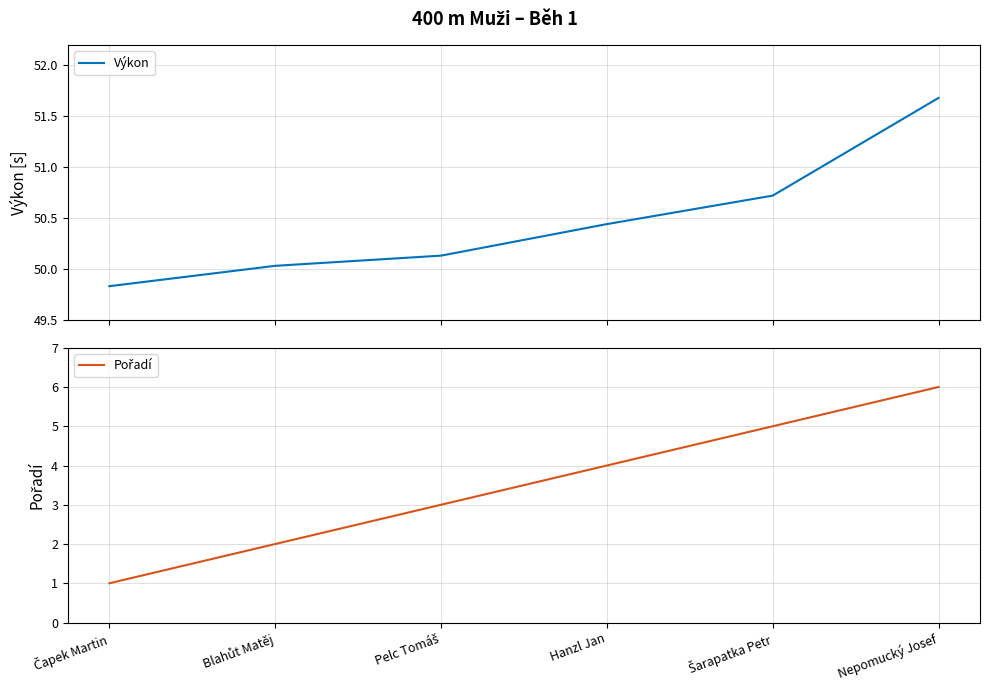

List the labels in order of Výkon value, smallest first.

Čapek Martin, Blahůt Matěj, Pelc Tomáš, Hanzl Jan, Šarapatka Petr, Nepomucký Josef